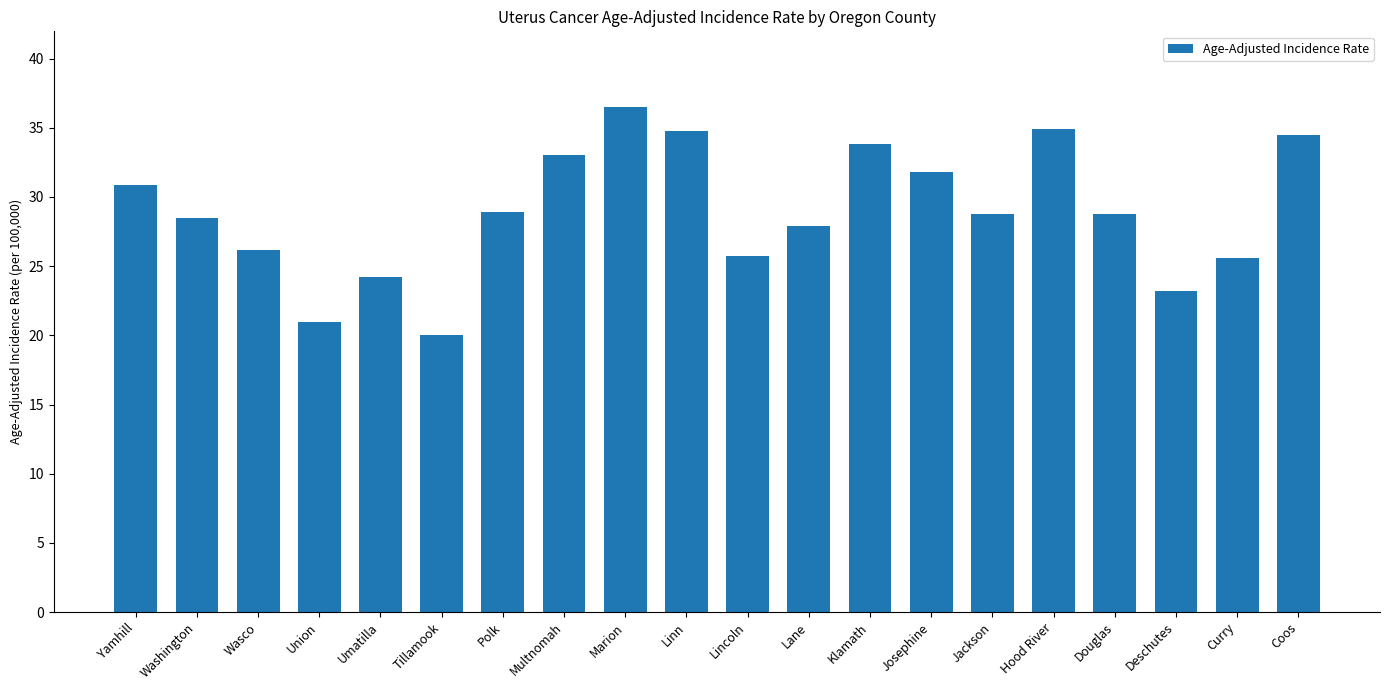

Approximately how many times larger is the value at Linn compared to Wasco?

1.3